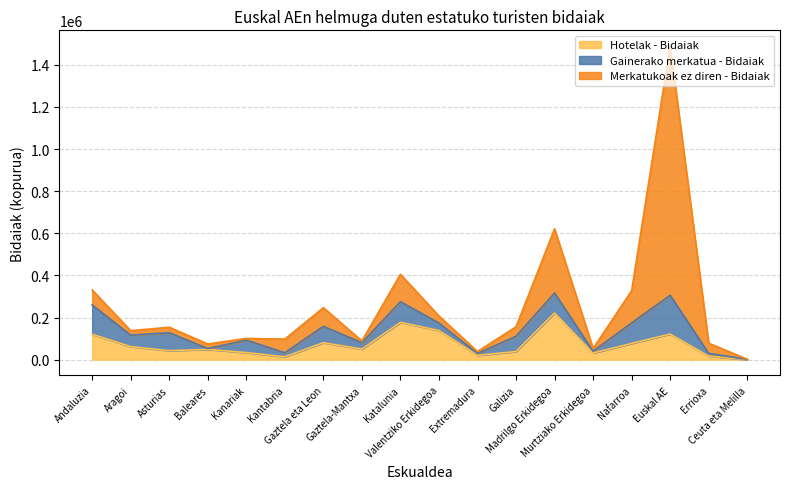

Does the chart have visible grid lines?

Yes